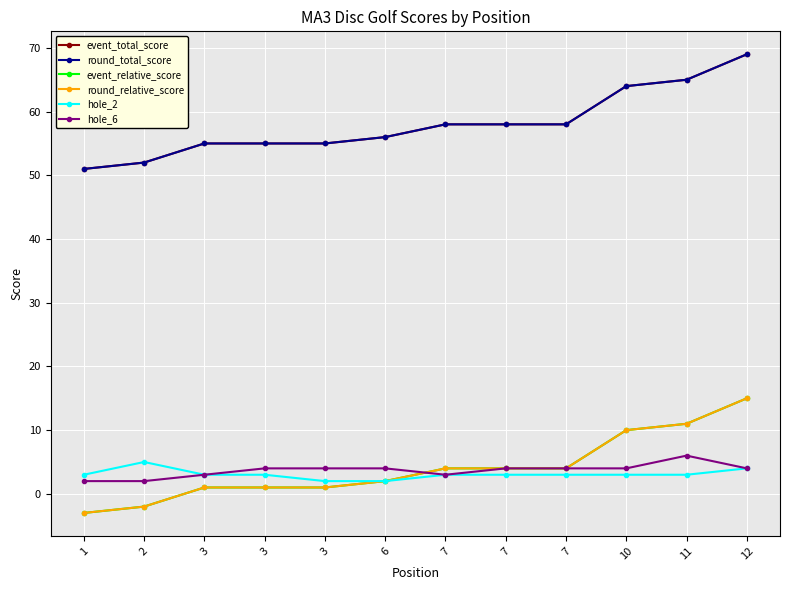

True or false: hole_2 and event_total_score cross at least once.

False